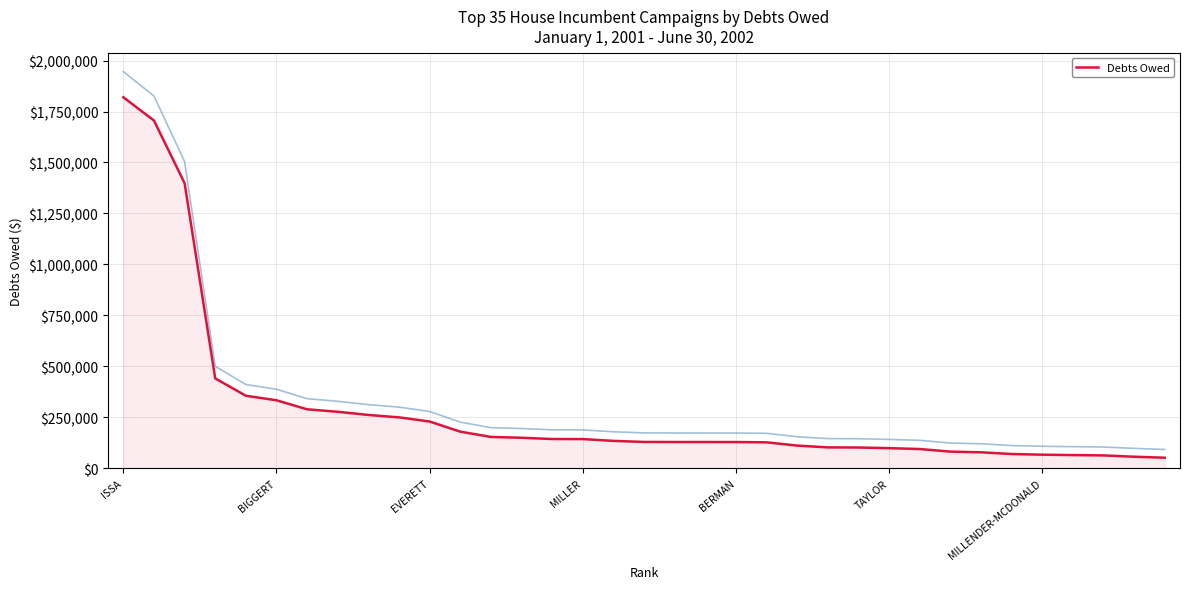

What is the highest value of the Debts Owed series?

1820000.0